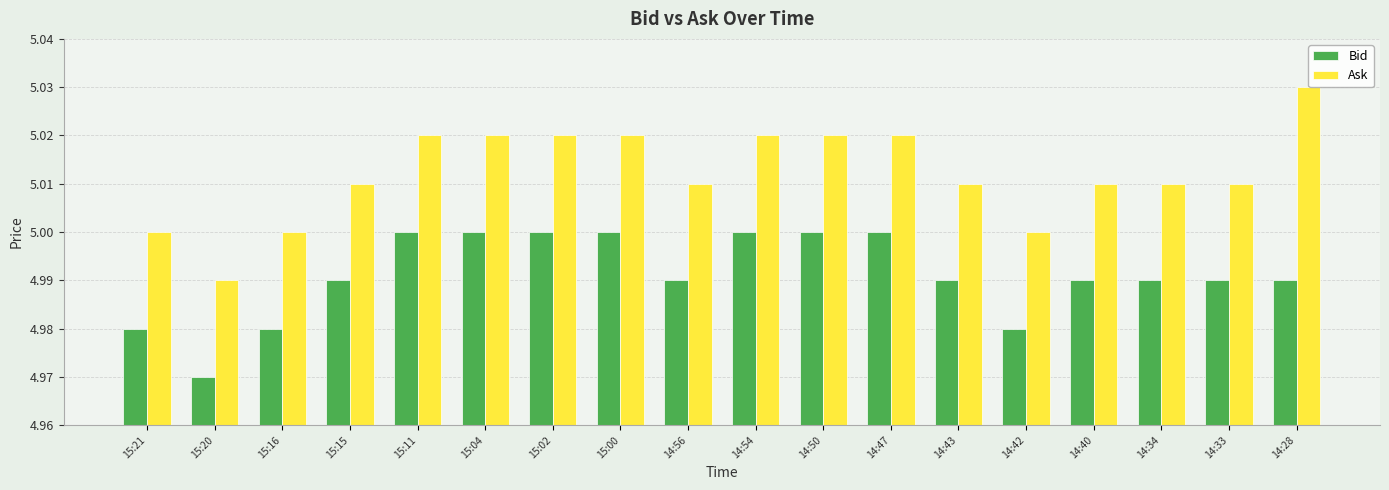

Which series has the largest total across all categories?

Ask